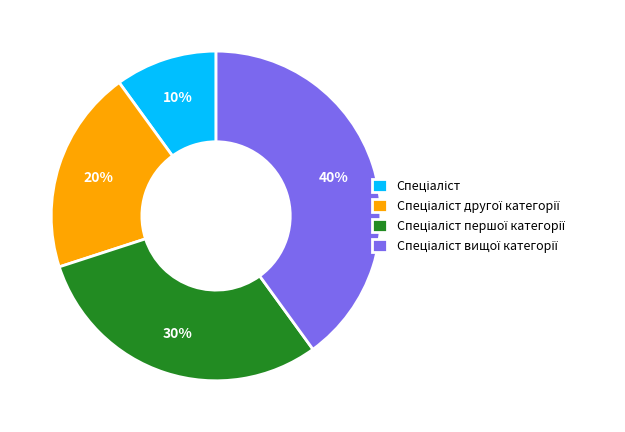

Does any single category account for the majority?

No